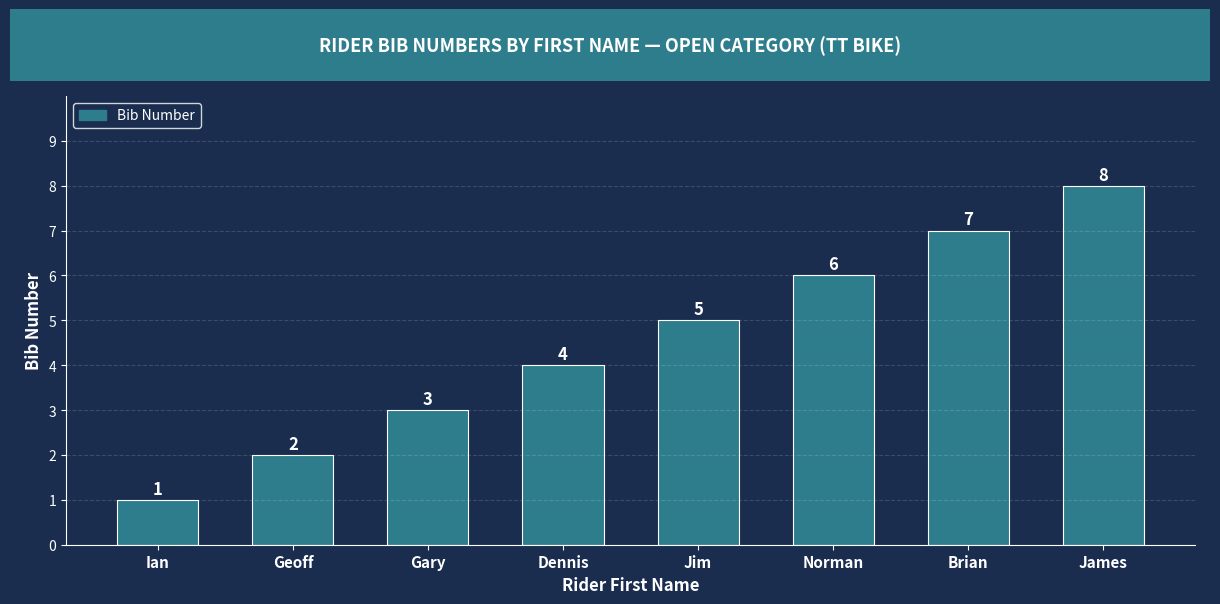

What value does the data have at Ian?

1